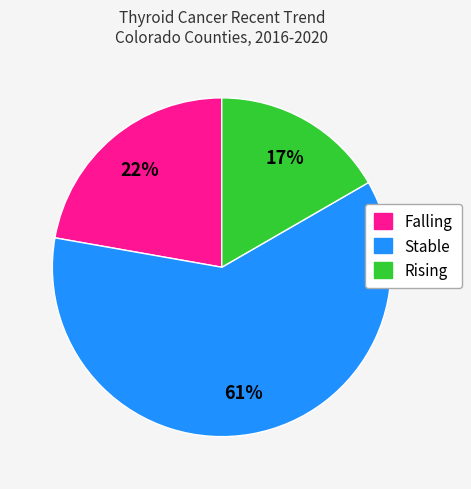

To the nearest percent, what is the difference between the largest and smallest slice percentages?

44%